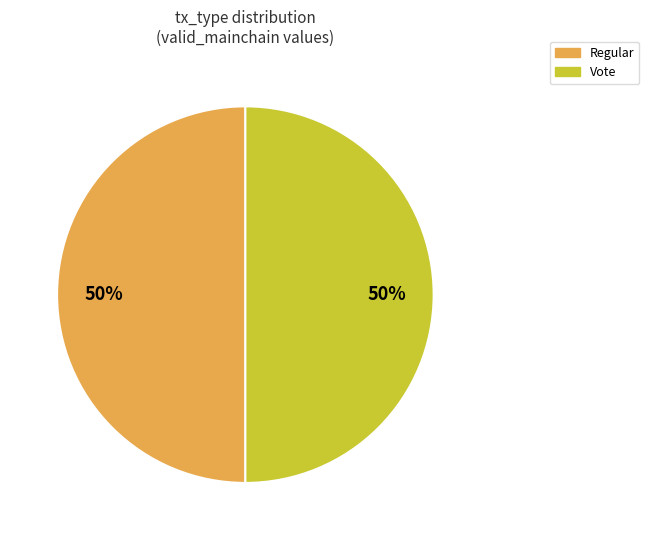

To the nearest percent, what portion does Vote represent?

50%